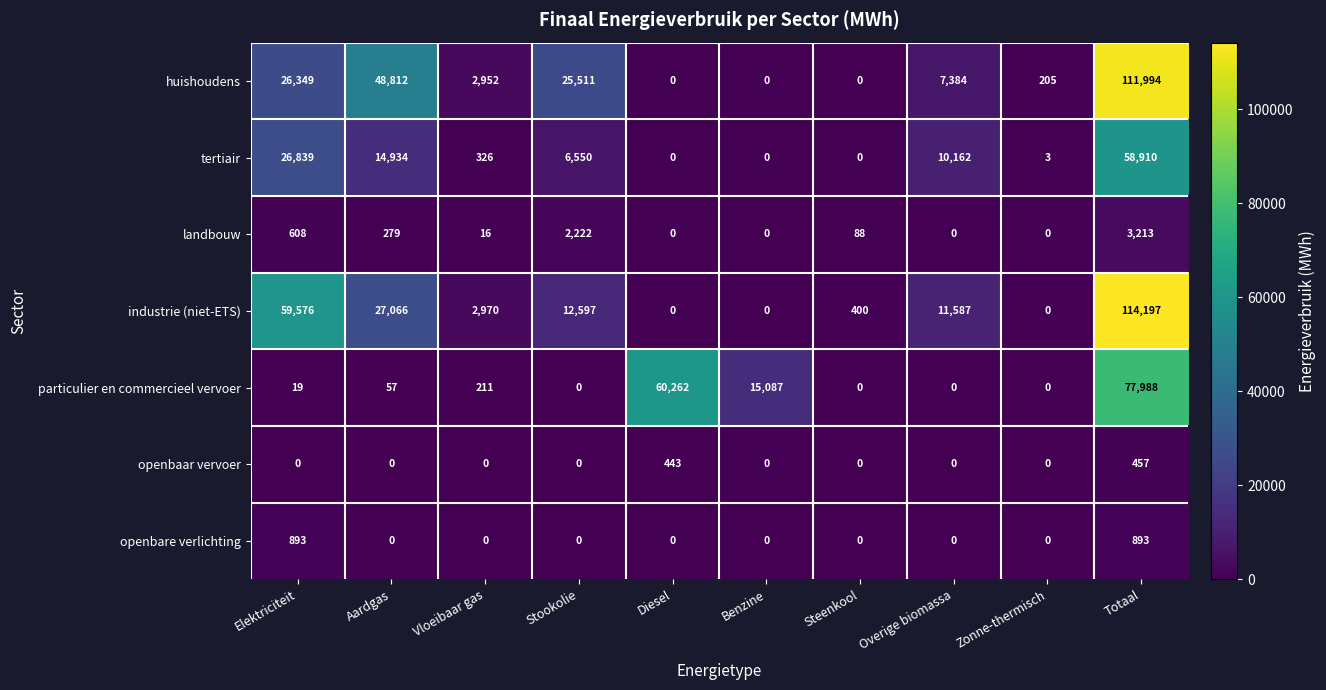

List the series in order of their peak value, highest first.

industrie (niet-ETS), huishoudens, particulier en commercieel vervoer, tertiair, landbouw, openbare verlichting, openbaar vervoer